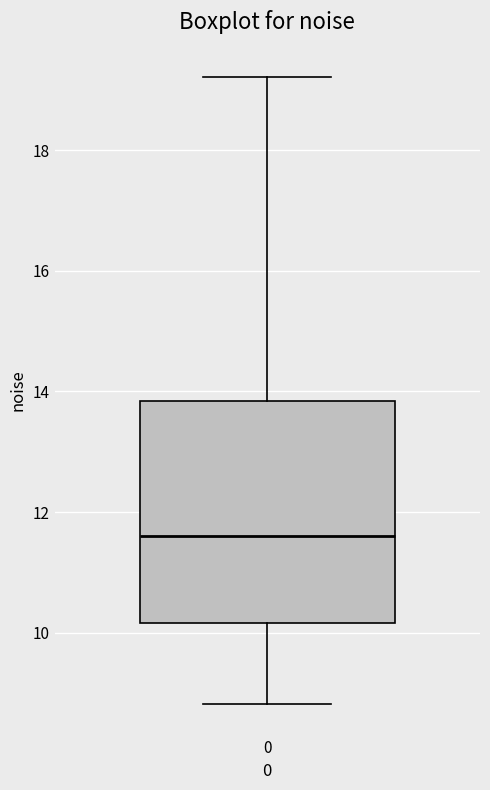

Where does the upper whisker of the box at x = 0 end on the y-axis? The values are not printed on the chart, so give them approximately, as read against the axis.

19.2